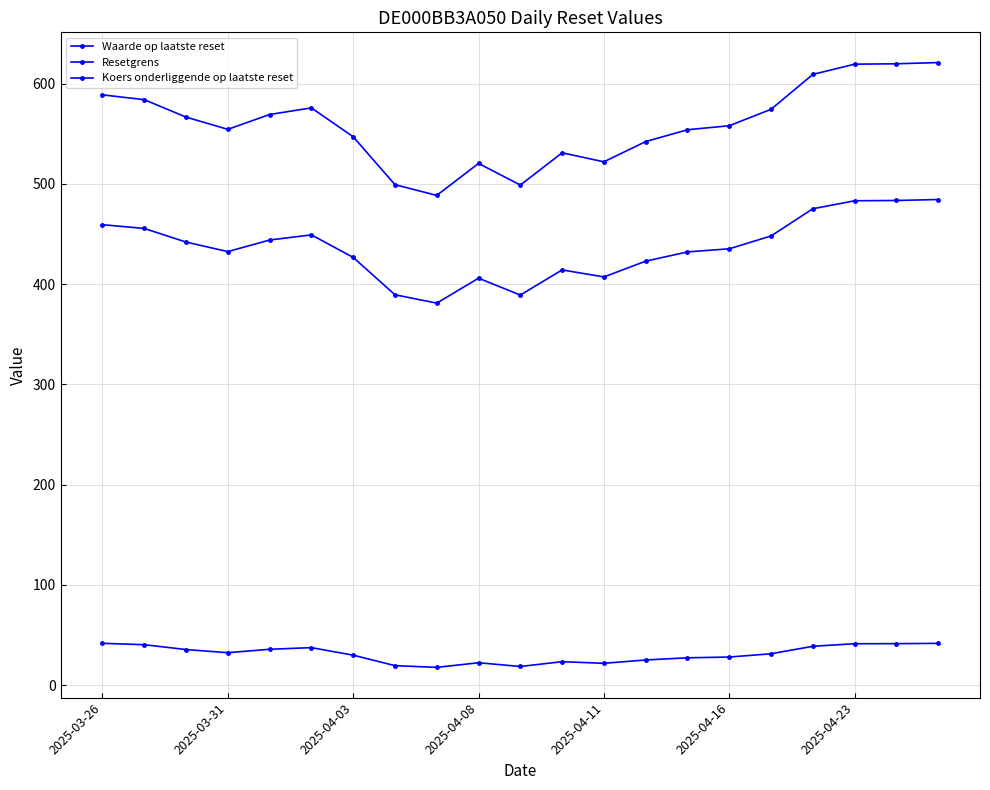

At how many categories does at least one series exceed 292?

21